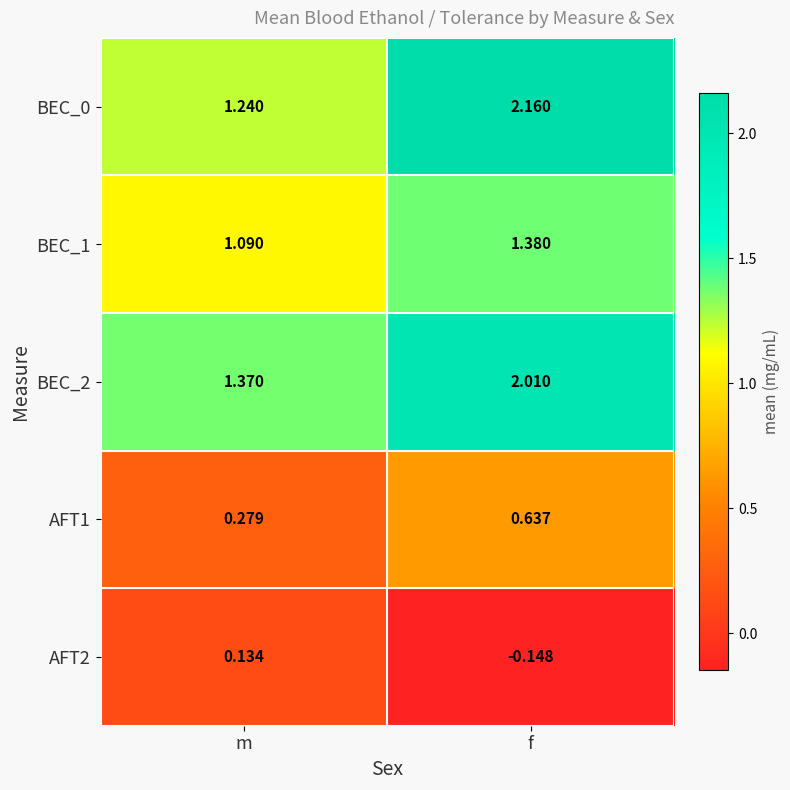

Which label corresponds to the smallest value in the chart?

f